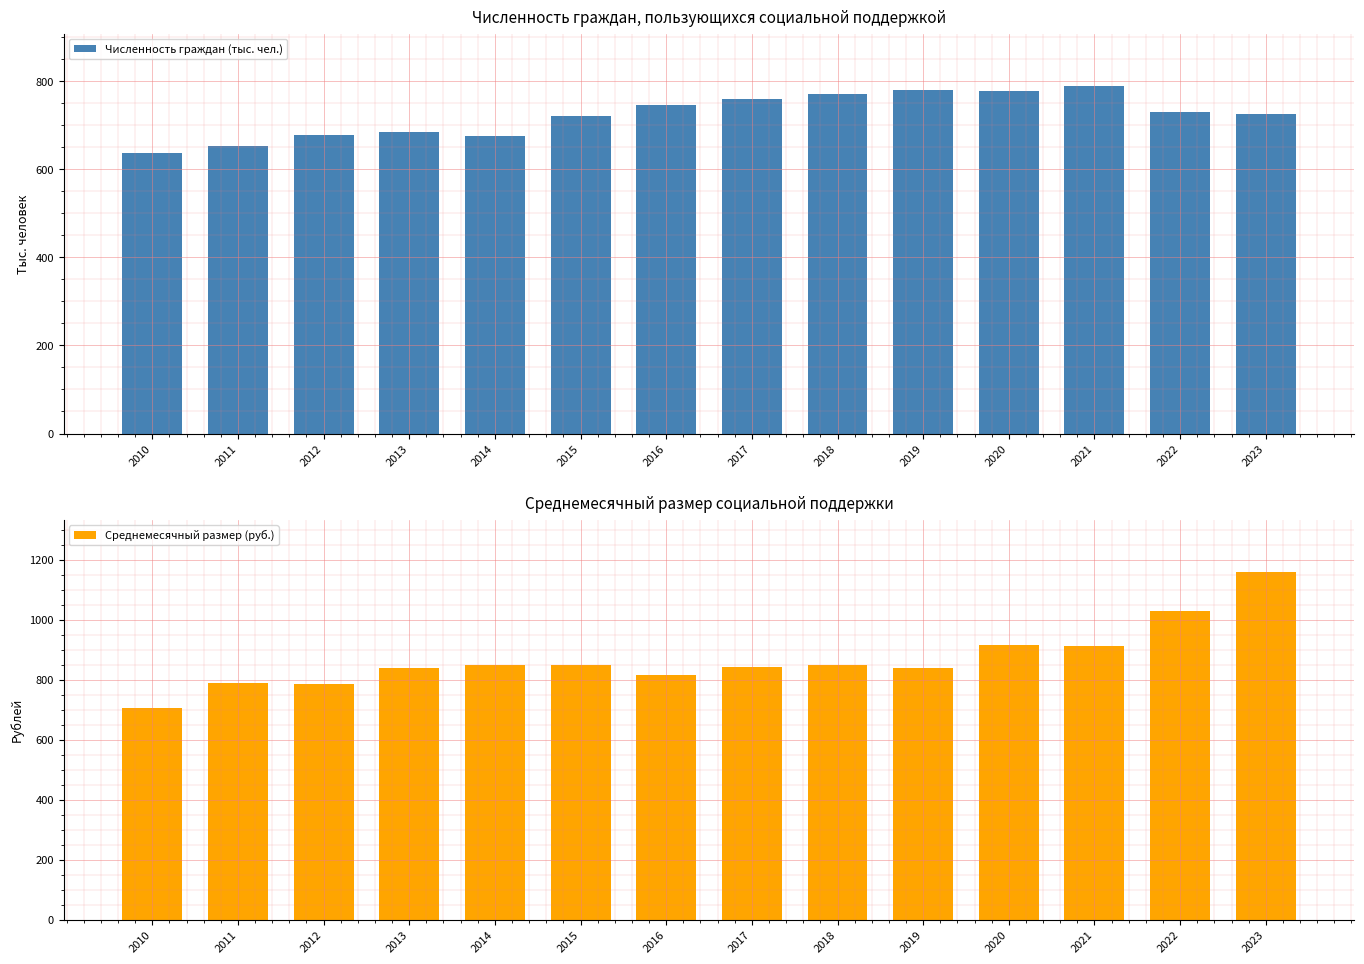

What is the smallest value displayed?

637.1